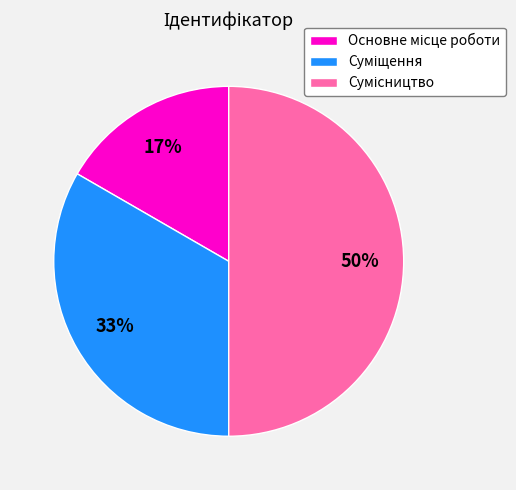

To the nearest percent, what is the average slice percentage?

33%